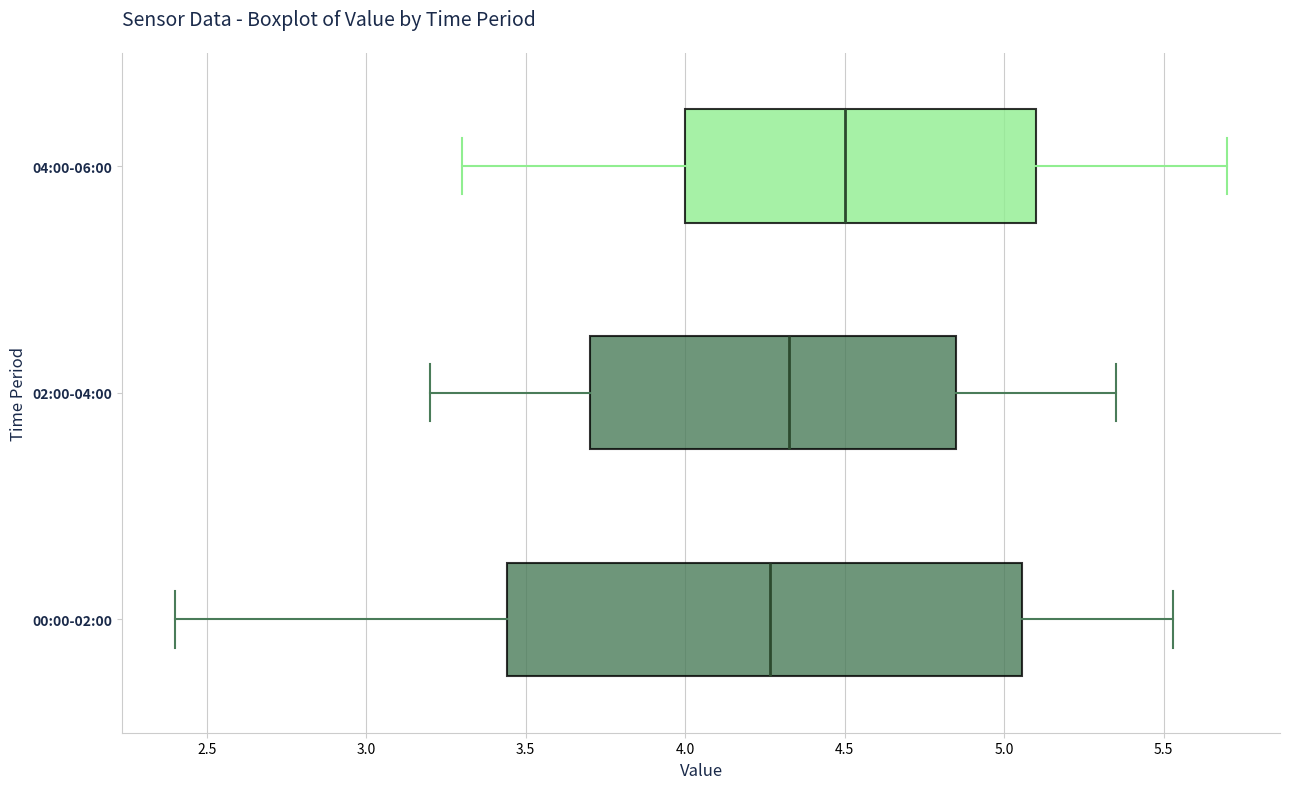

Where is the left edge of the box for 04:00-06:00 on the x-axis? The values are not printed on the chart, so give them approximately, as read against the axis.

4.00